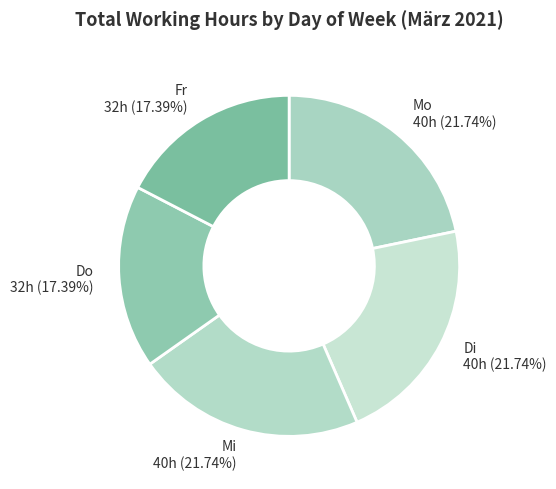

Do Di and Fr together represent more than half of the pie?

No